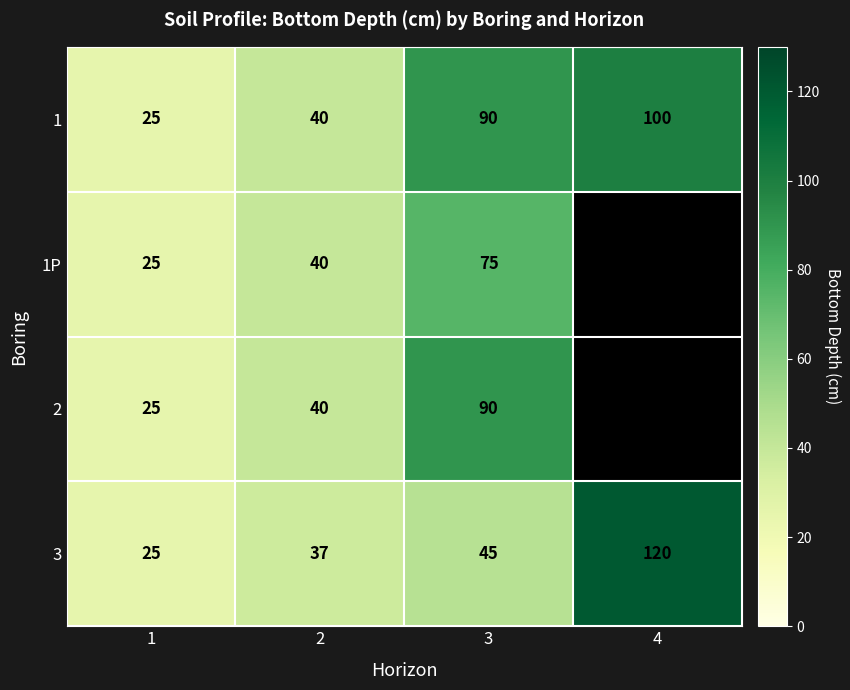

At which category is the sum across all series the highest?

3